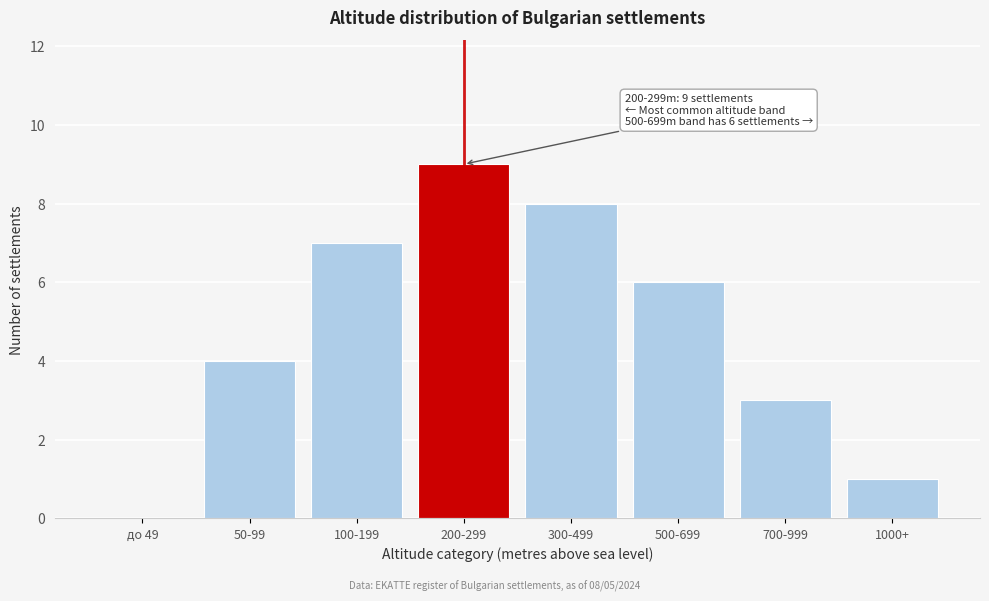

Reading left to right, what are all the values shown in this chart?

до 49=0	50-99=4	100-199=7	200-299=9	300-499=8	500-699=6	700-999=3	1000+=1